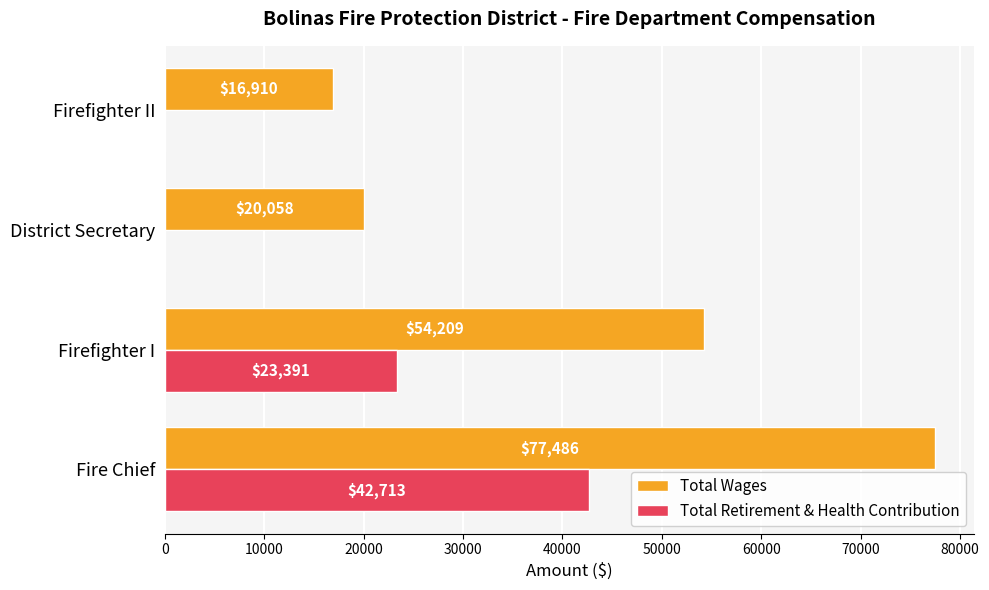

What is the sum of all Total Wages values?

168663